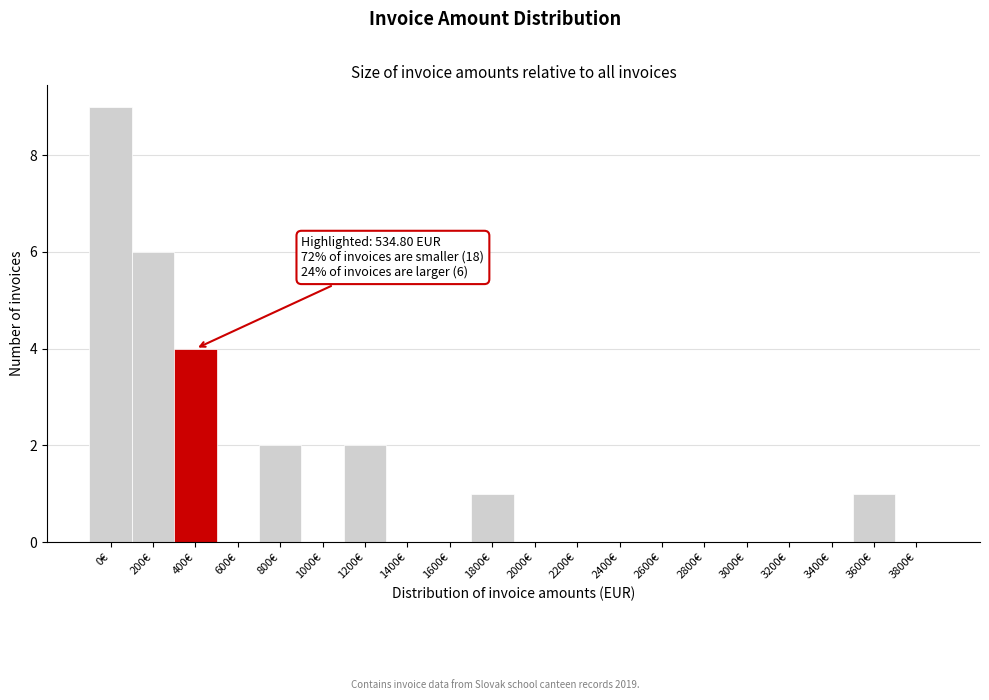

Reading left to right, extract all data points from this chart.

0€=9	200€=6	400€=4	600€=0	800€=2	1000€=0	1200€=2	1400€=0	1600€=0	1800€=1	2000€=0	2200€=0	2400€=0	2600€=0	2800€=0	3000€=0	3200€=0	3400€=0	3600€=1	3800€=0